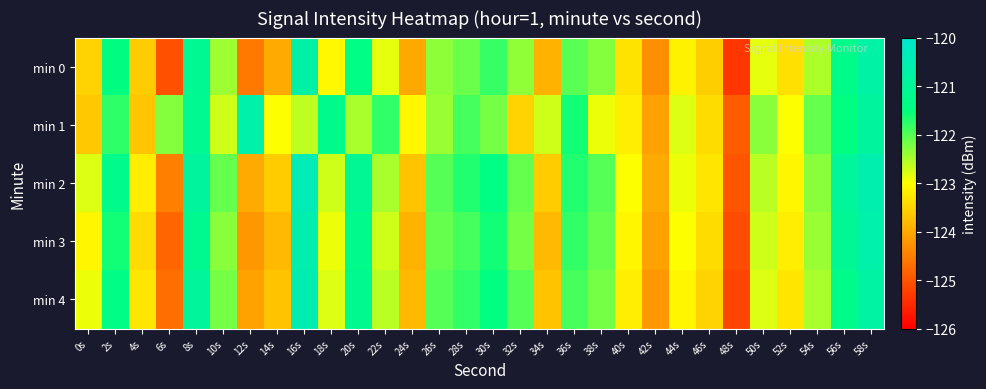

Which series changed the most between 16s and 42s?

min 4